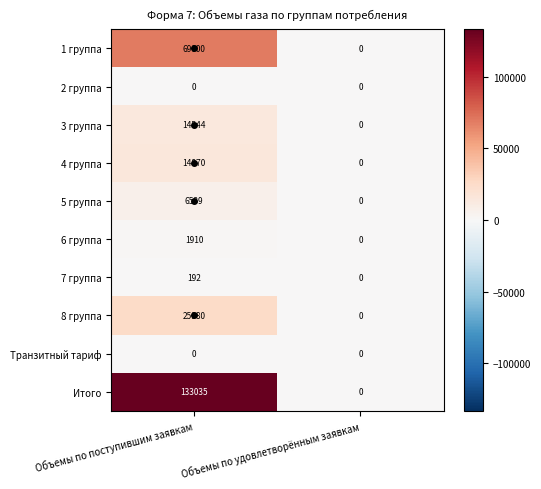

How many values in Итого are above zero?

1